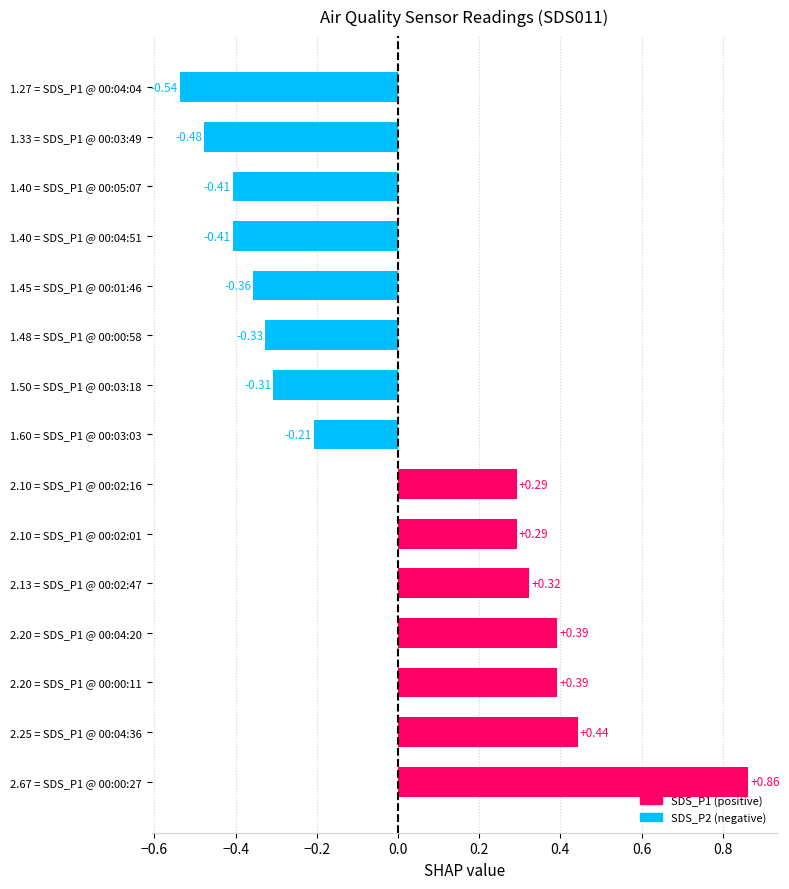

Which has a higher value, 2.20 = SDS_P1 @ 00:04:20 or 2.67 = SDS_P1 @ 00:00:27?

2.67 = SDS_P1 @ 00:00:27